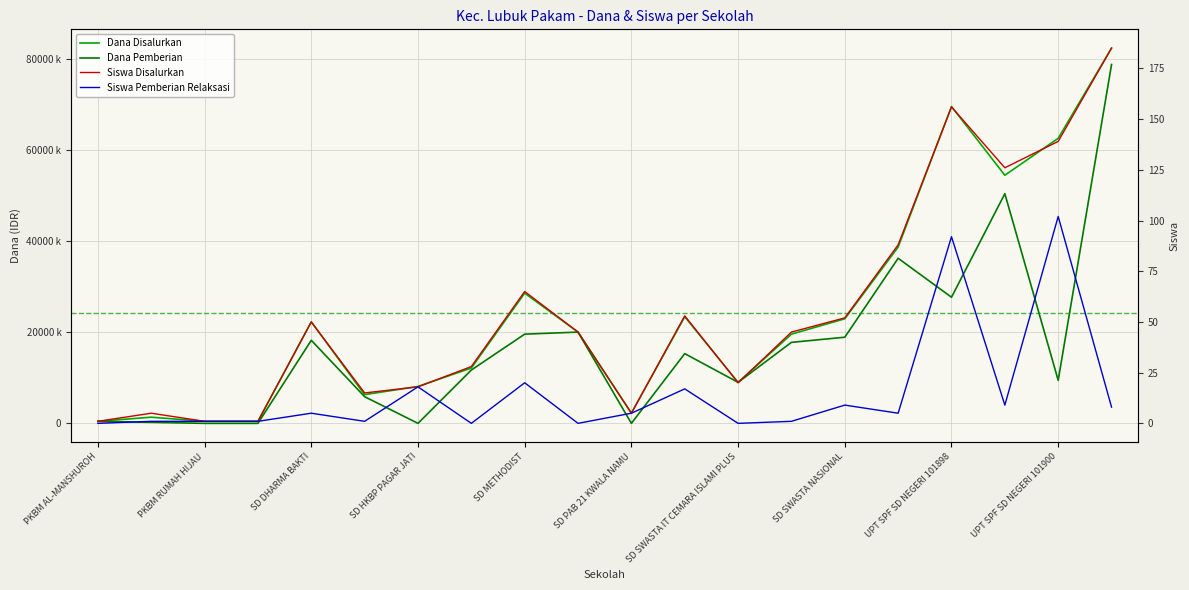

Which series has the largest range (max minus min)?

Dana Disalurkan